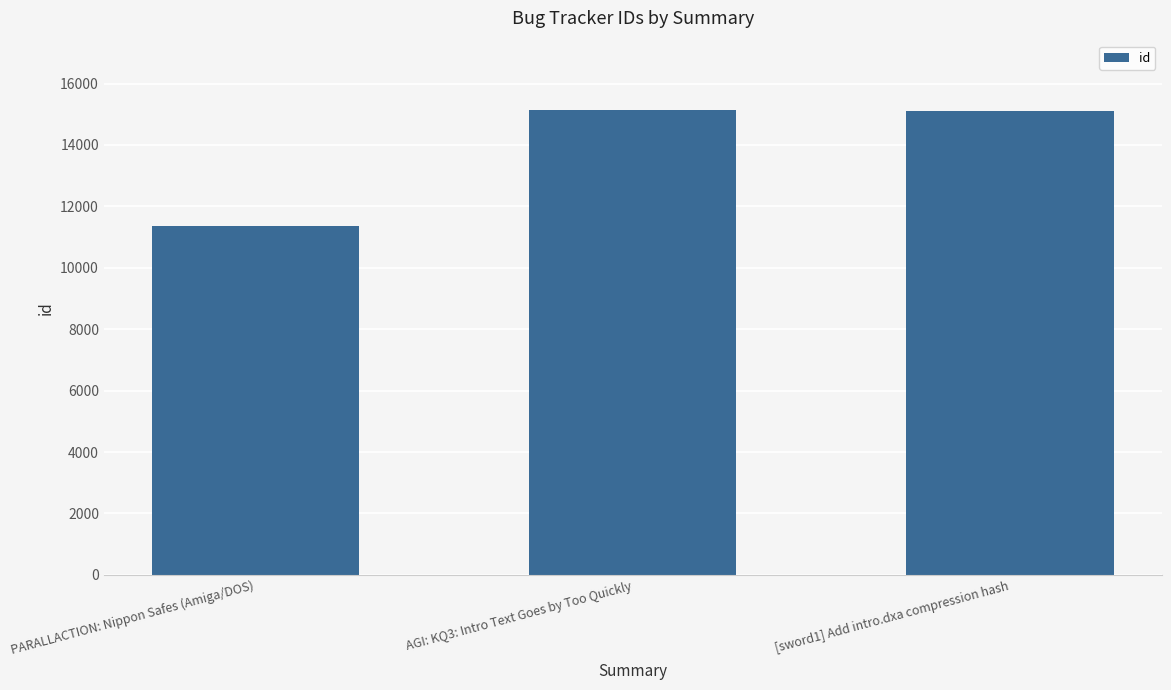

How many distinct data groups are displayed?

1